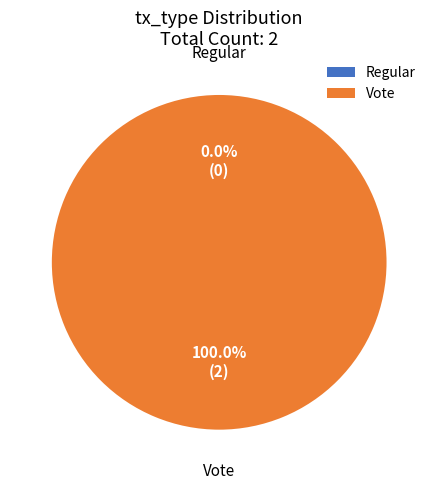

The Vote slice represents 100% of the pie. True or false?

True